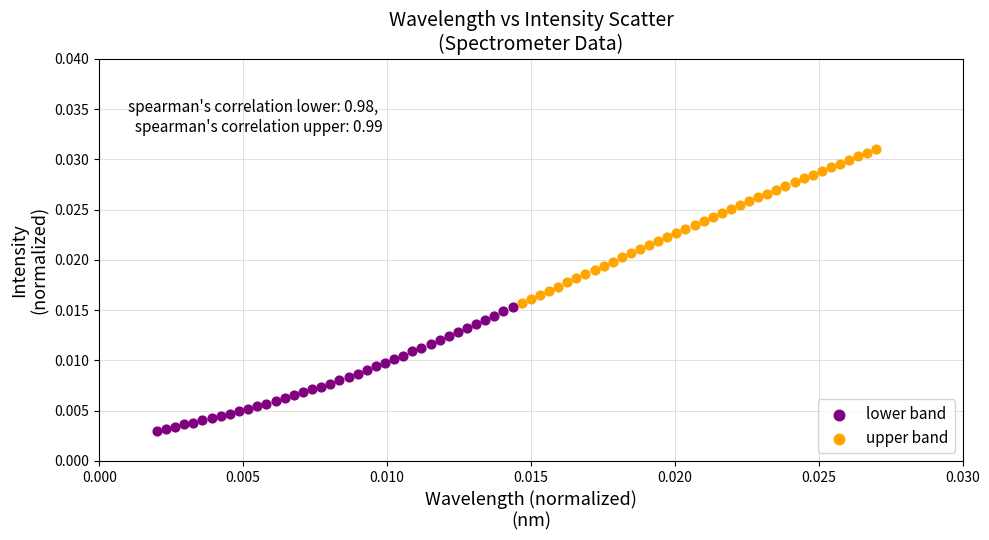

Which series contains the lowest Y value?

lower band